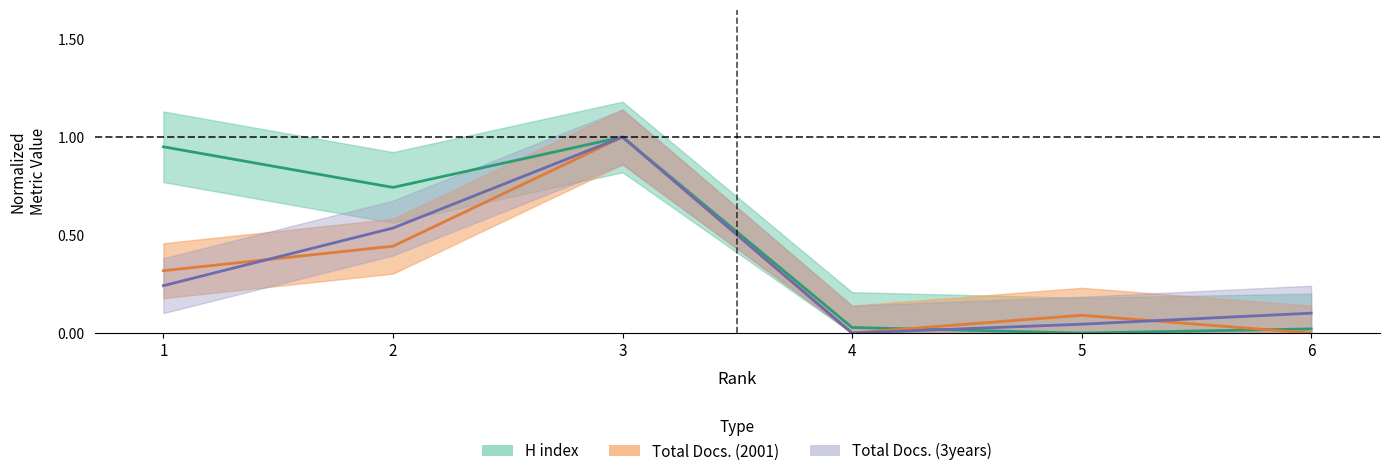

What is the total value across all series at 6?

0.1